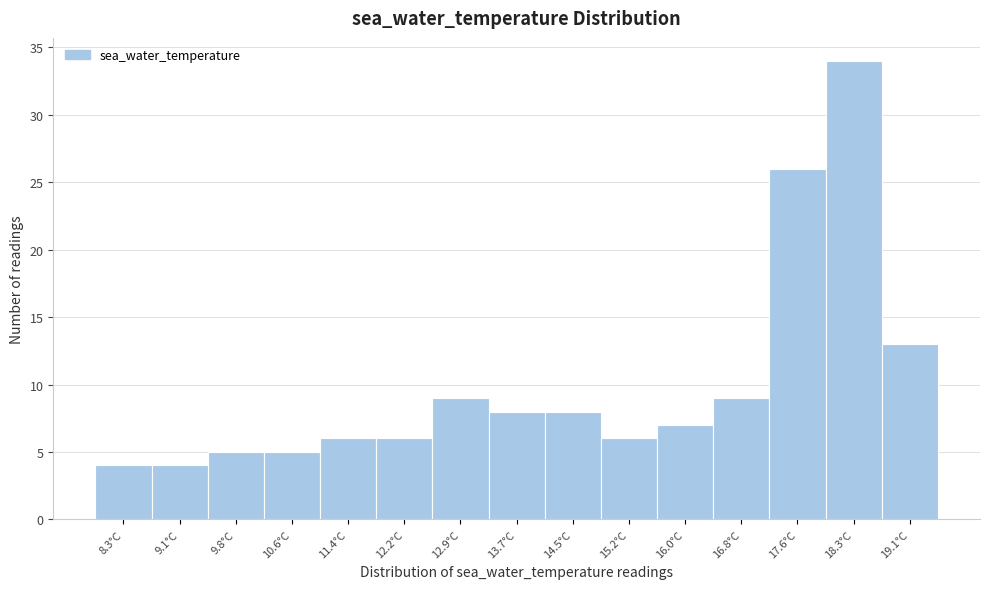

Reading left to right, list every bar in this chart as the range it spans on the x-axis followed by its height. Neither the bar edges nor the heights are printed on the chart, so give them approximately, as read against the axes.

7.9 to 8.7: 4
8.7 to 9.4: 4
9.4 to 10.2: 5
10.2 to 11.0: 5
11.0 to 11.8: 6
11.8 to 12.5: 6
12.5 to 13.3: 9
13.3 to 14.1: 8
14.1 to 14.9: 8
14.9 to 15.6: 6
15.6 to 16.4: 7
16.4 to 17.2: 9
17.2 to 18.0: 26
18.0 to 18.7: 34
18.7 to 19.5: 13